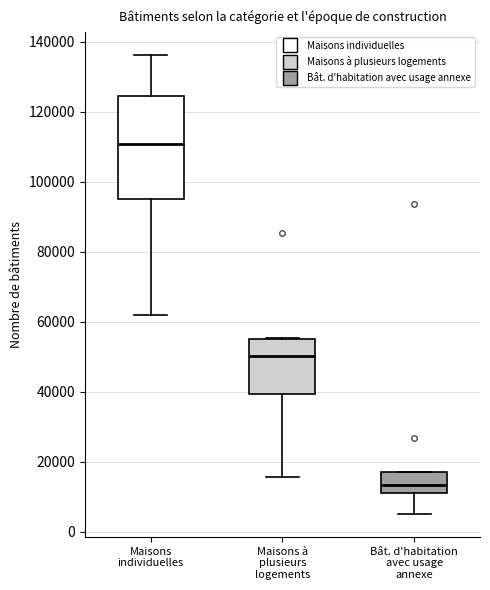

Reading left to right, read every box against the y-axis: the position of its median line, the range the box covers, and the ends of its whiskers. The values are not printed on the chart, so give them approximately, as read against the axis.

Maisons individuelles: median 110000, box 96000 to 124000, whiskers 62000 to 136000
Maisons à plusieurs logements: median 50000, box 40000 to 56000, whiskers 16000 to 56000
Bât. d'habitation avec usage annexe: median 14000, box 10000 to 18000, whiskers 4000 to 18000